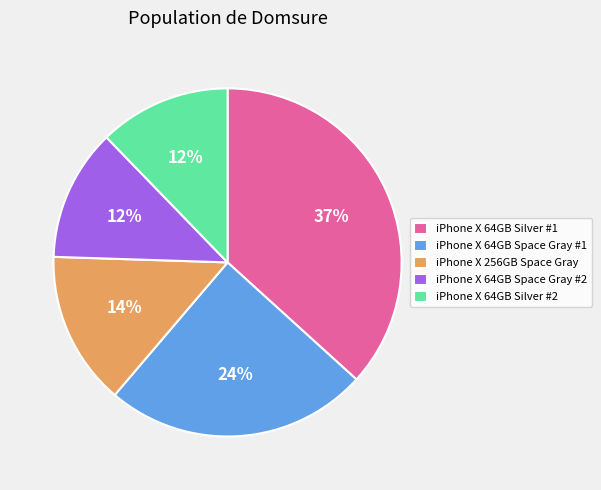

Which has a higher value, iPhone X 64GB Space Gray #1 or iPhone X 64GB Silver #1?

iPhone X 64GB Silver #1